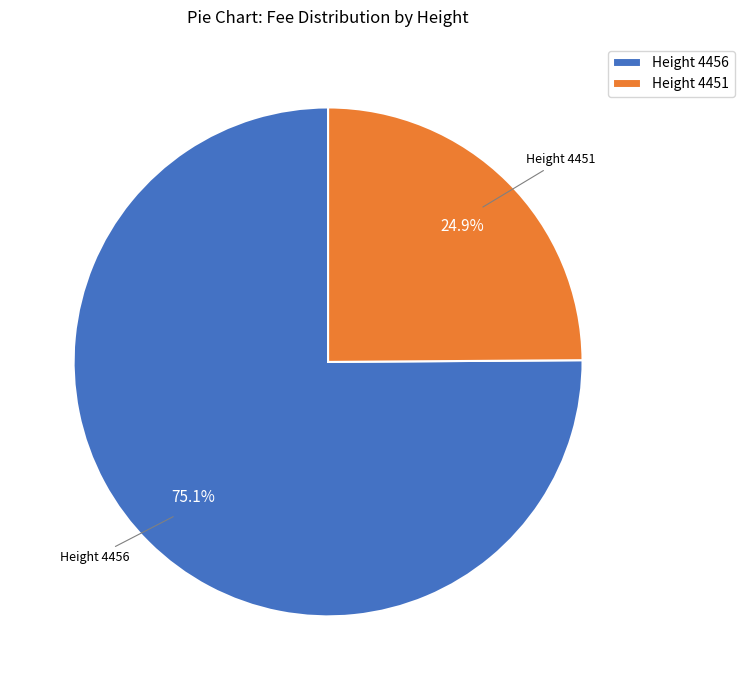

How many slices are in this pie chart?

2